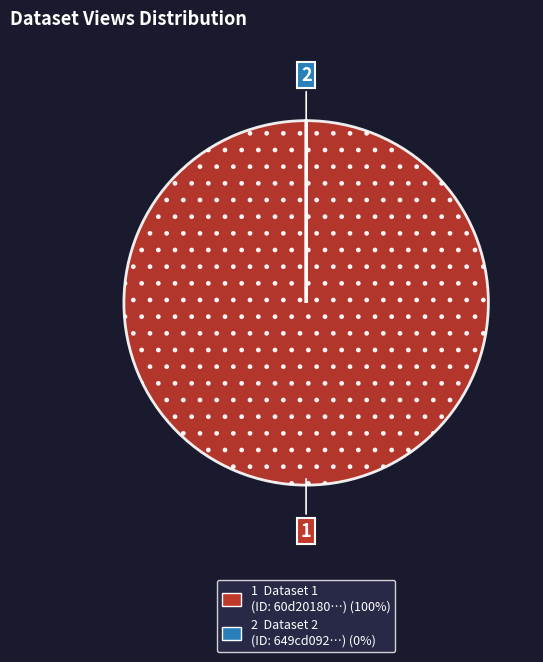

Is there any slice that represents more than half of the pie?

Yes